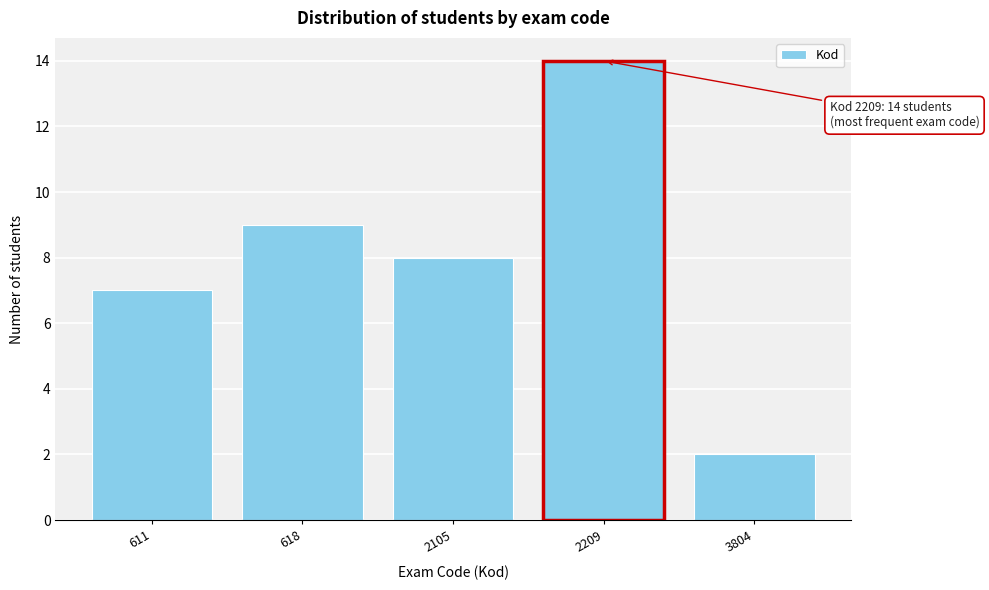

Reading right to left, list all the values displayed in this chart.

3804=2	2209=14	2105=8	618=9	611=7